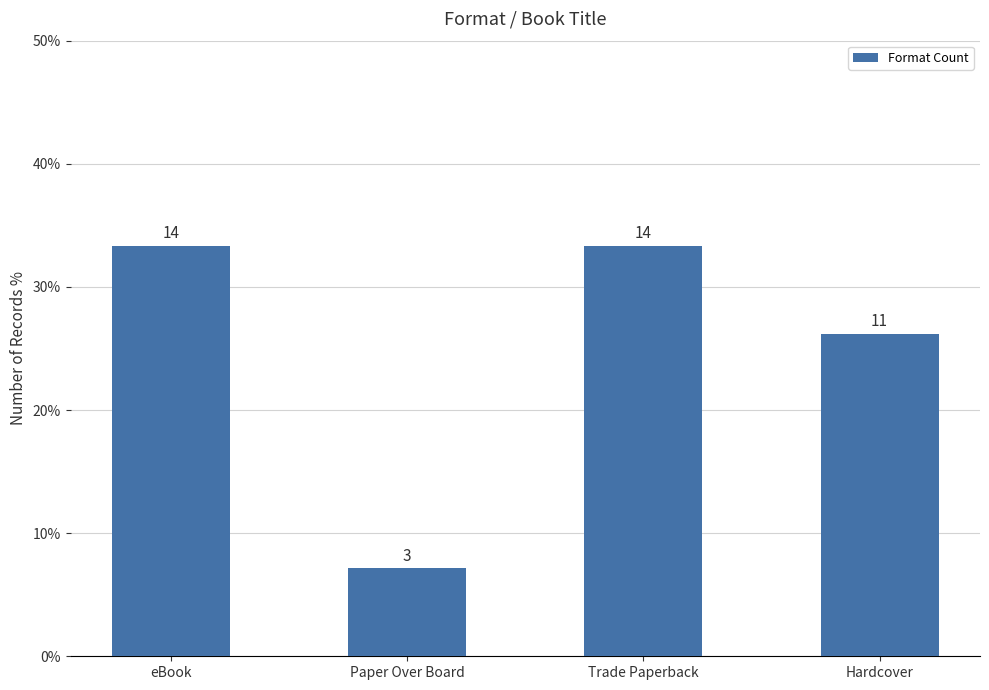

Which label corresponds to the largest value in the chart?

eBook